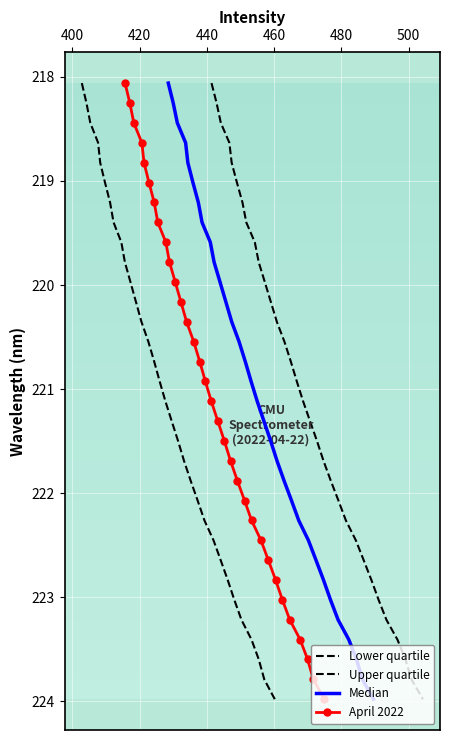

What are all the series names shown in the legend?

Lower quartile, Upper quartile, Median, April 2022